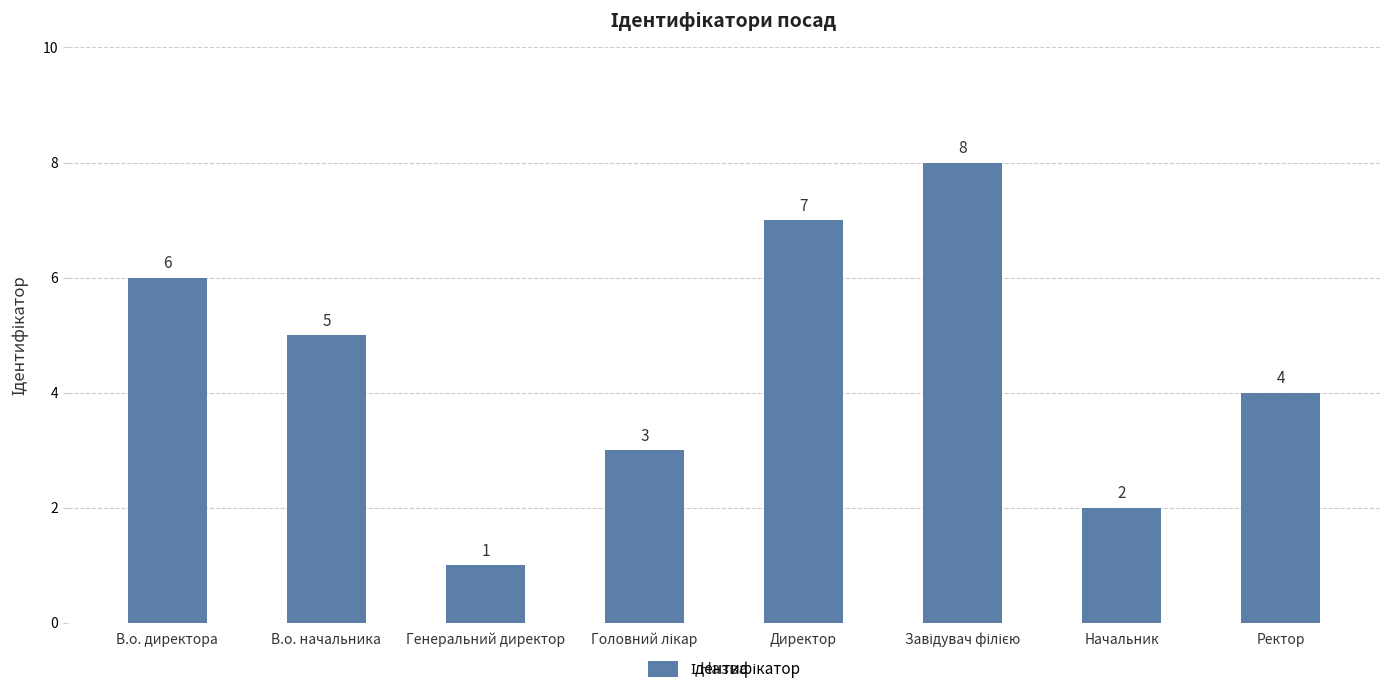

What is the value of the 2nd bar from the left?

5